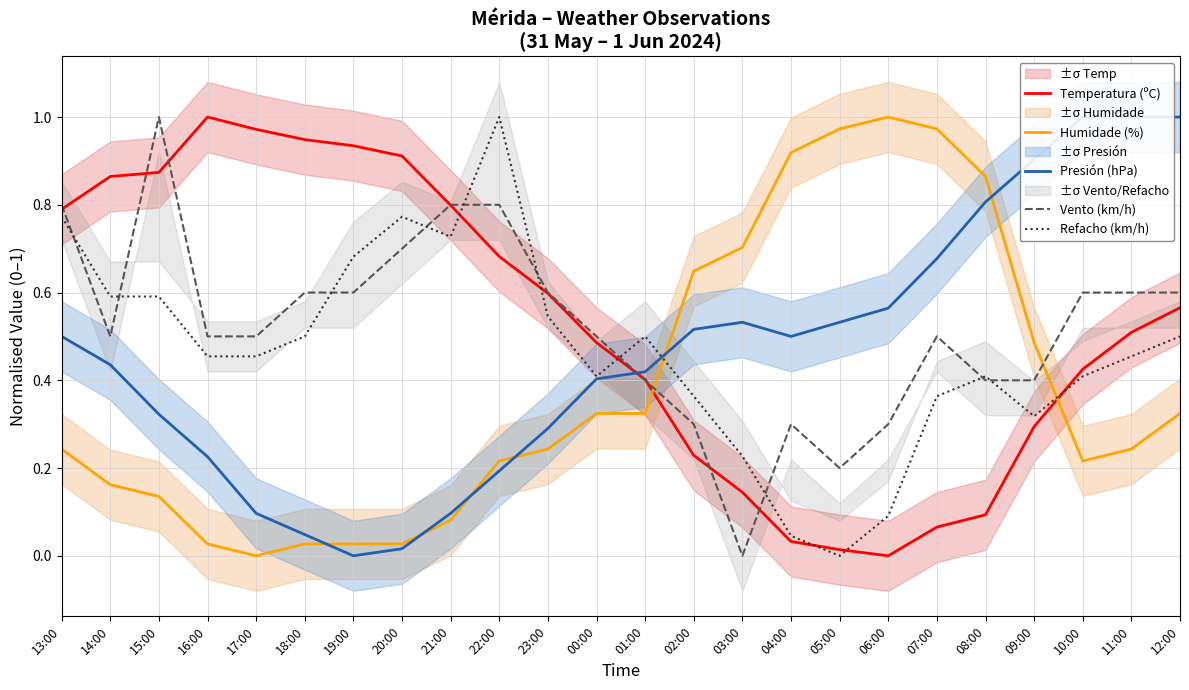

Reading left to right, list all the values displayed in this chart.

Temperatura (ºC): 0.8	0.9	0.9	1.0	1.0	0.9	0.9	0.9	0.8	0.7	0.6	0.5	0.4	0.2	0.1	0.0	0.0	0.0	0.1	0.1	0.3	0.4	0.5	0.6
Humidade (%): 0.2	0.2	0.1	0.0	0.0	0.0	0.0	0.0	0.1	0.2	0.2	0.3	0.3	0.6	0.7	0.9	1.0	1.0	1.0	0.9	0.5	0.2	0.2	0.3
Presión (hPa): 0.5	0.4	0.3	0.2	0.1	0.0	0.0	0.0	0.1	0.2	0.3	0.4	0.4	0.5	0.5	0.5	0.5	0.6	0.7	0.8	0.9	1.0	1.0	1.0
Vento (km/h): 0.8	0.5	1.0	0.5	0.5	0.6	0.6	0.7	0.8	0.8	0.6	0.5	0.4	0.3	0.0	0.3	0.2	0.3	0.5	0.4	0.4	0.6	0.6	0.6
Refacho (km/h): 0.8	0.6	0.6	0.5	0.5	0.5	0.7	0.8	0.7	1.0	0.5	0.4	0.5	0.4	0.2	0.0	0.0	0.1	0.4	0.4	0.3	0.4	0.5	0.5